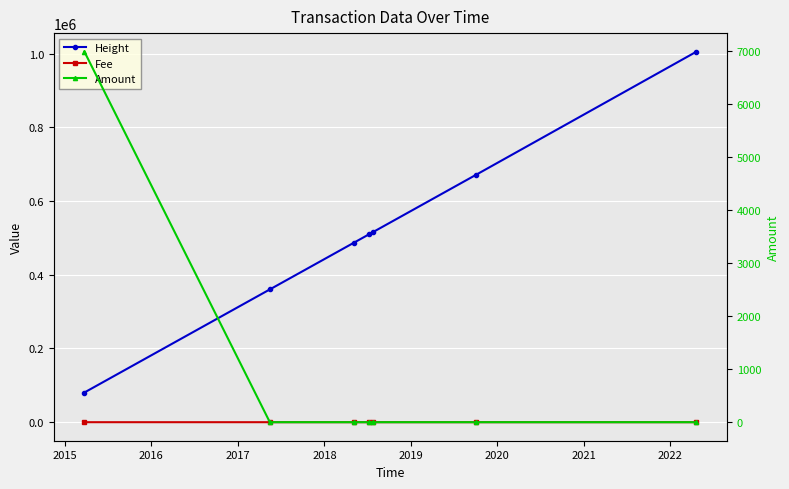

Which series has the largest range (max minus min)?

Height